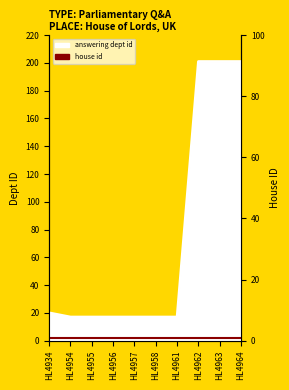

What is the sum of the values at HL4958 and HL4964?

218